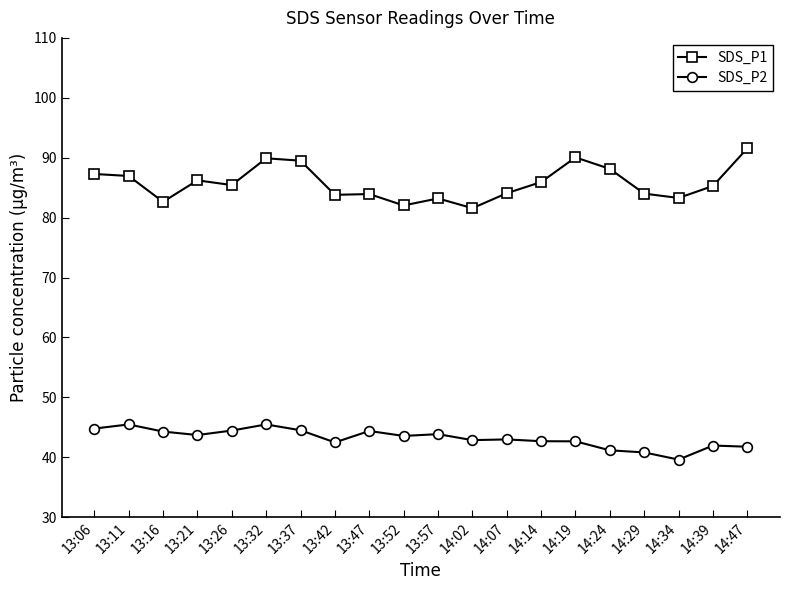

Is the value of SDS_P1 at 14:47 greater than the value of SDS_P2 at 13:37?

Yes